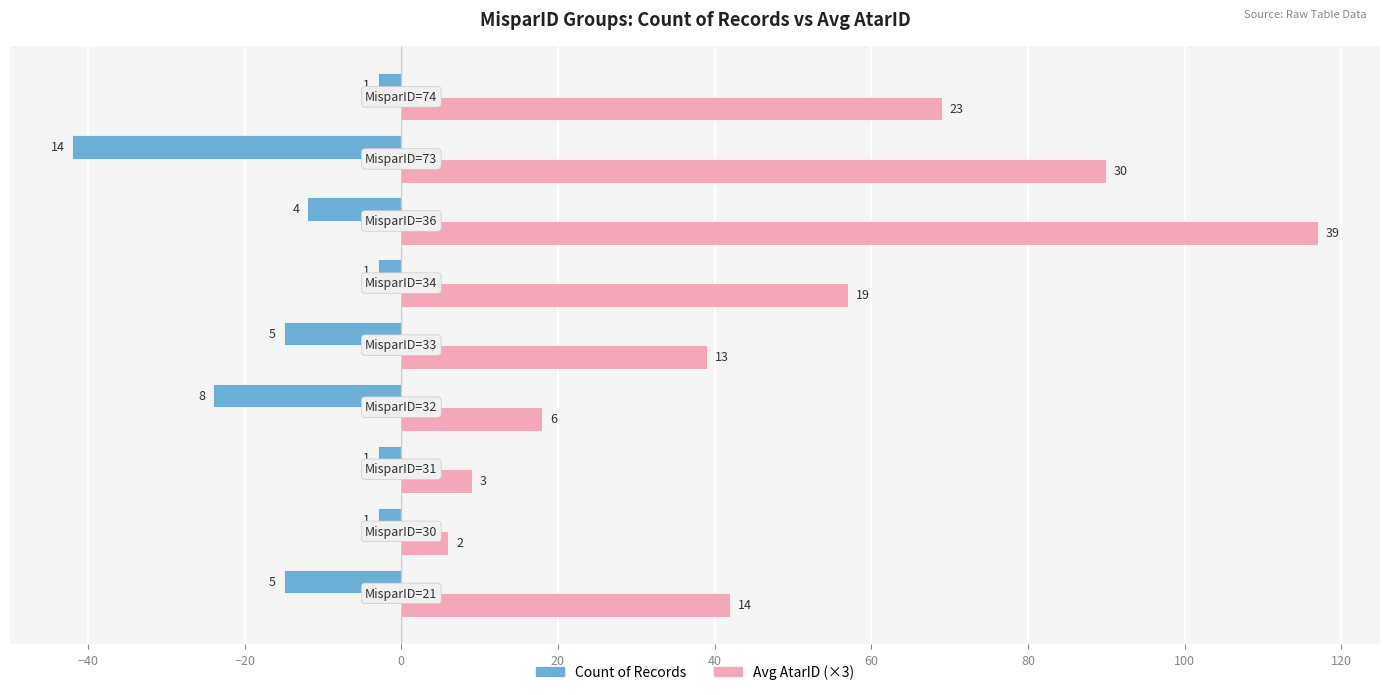

What are all the series names shown in the legend?

Count of Records, Avg AtarID (×3)